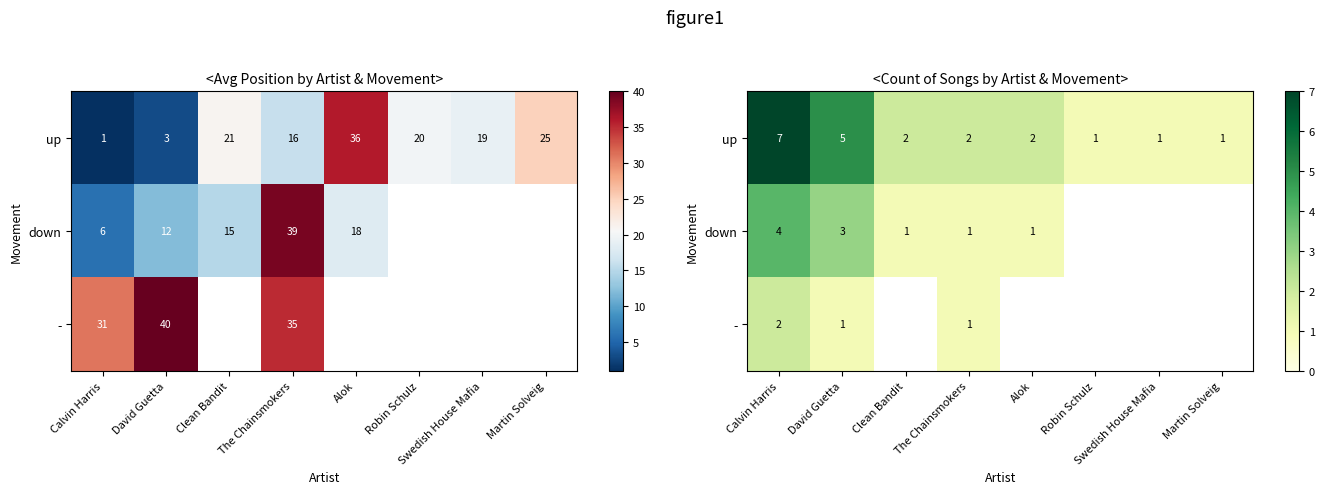

What is the approximate value of up at The Chainsmokers?

2.0